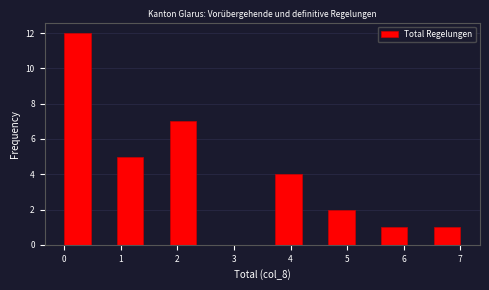

Reading left to right, list every bar in this chart as the range it spans on the x-axis followed by its height. Neither the bar edges nor the heights are printed on the chart, so give them approximately, as read against the axes.

0.0 to 0.5: 12
0.5 to 0.9: 0
0.9 to 1.4: 5
1.4 to 1.9: 0
1.9 to 2.3: 7
2.3 to 2.8: 0
2.8 to 3.3: 0
3.3 to 3.7: 0
3.7 to 4.2: 4
4.2 to 4.7: 0
4.7 to 5.1: 2
5.1 to 5.6: 0
5.6 to 6.1: 1
6.1 to 6.5: 0
6.5 to 7.0: 1